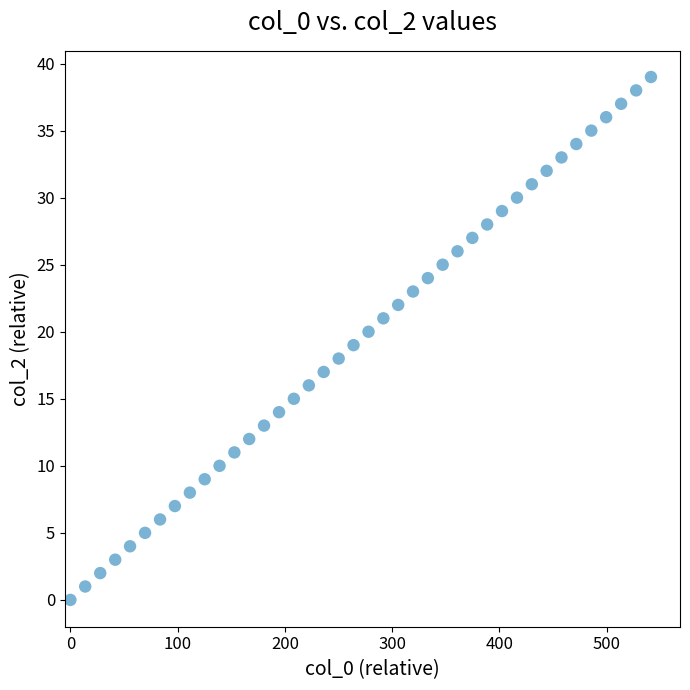

How many points are shown in the scatter plot?

40